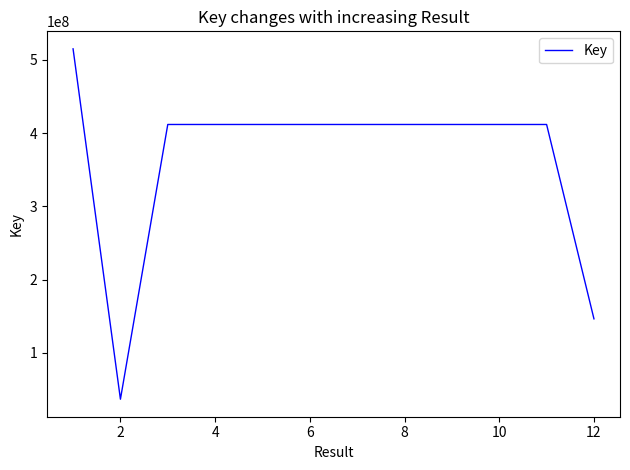

How many lines are shown in the chart?

1